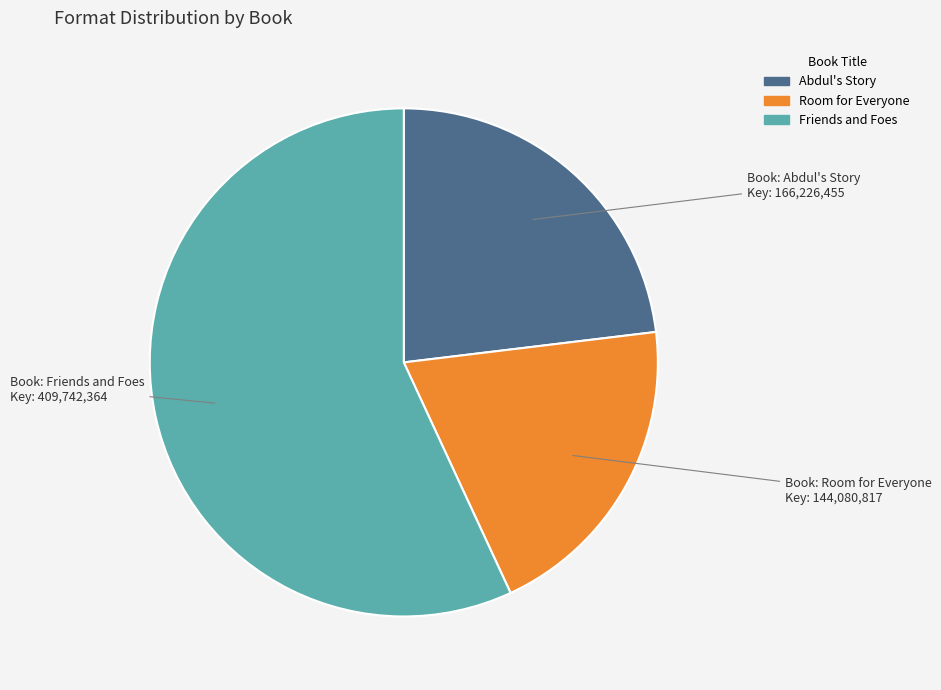

How many segments does this pie chart have?

3